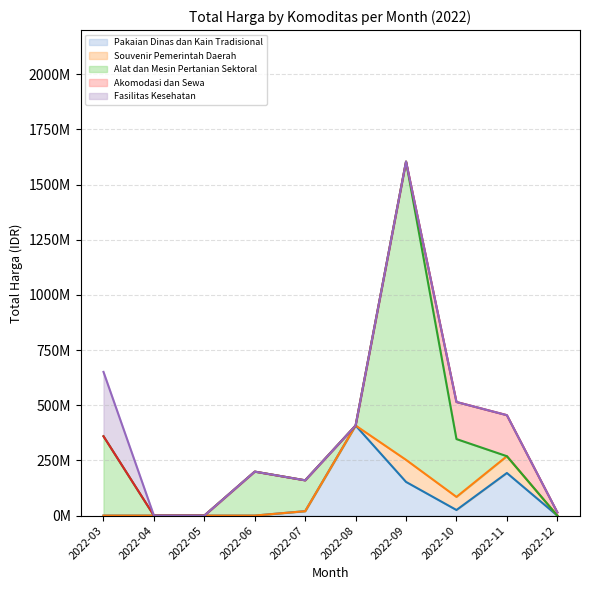

What is the spread (max minus min) of values at 2022-03?

651038245